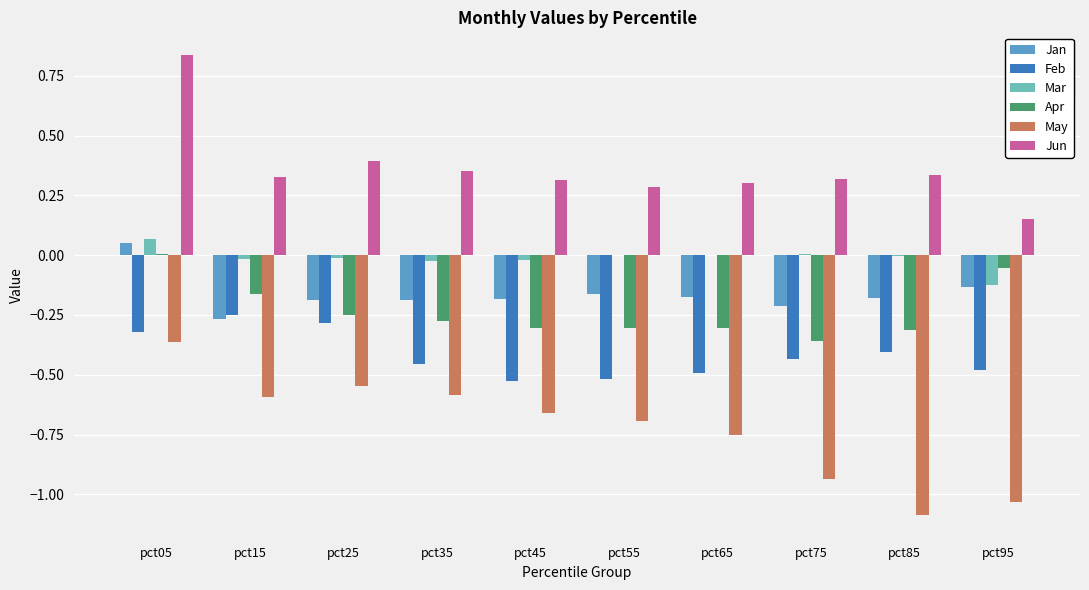

True or false: Jun has a value of 0.3 at pct45.

True